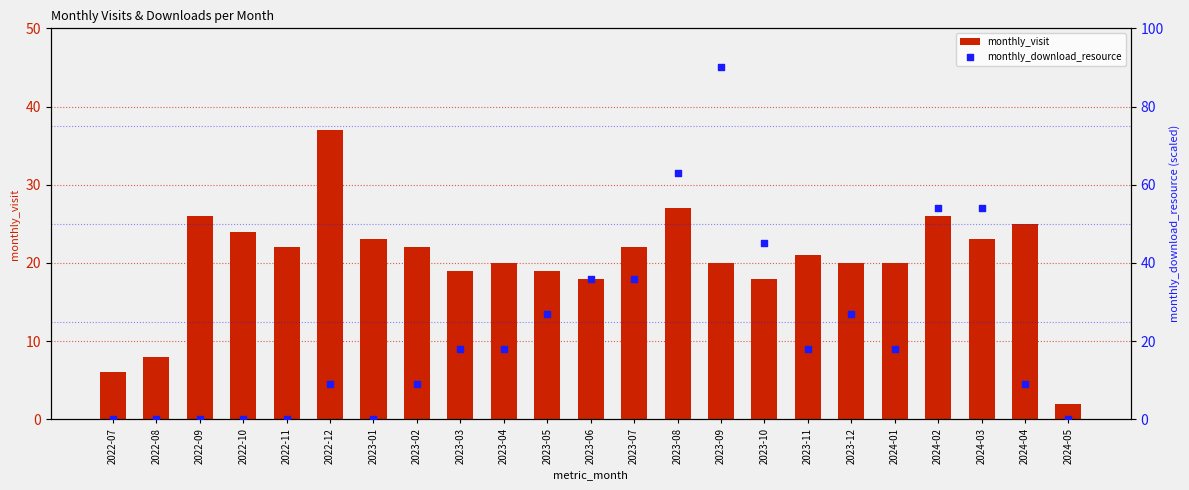

What is the total value across all series at 2024-02?

80.0